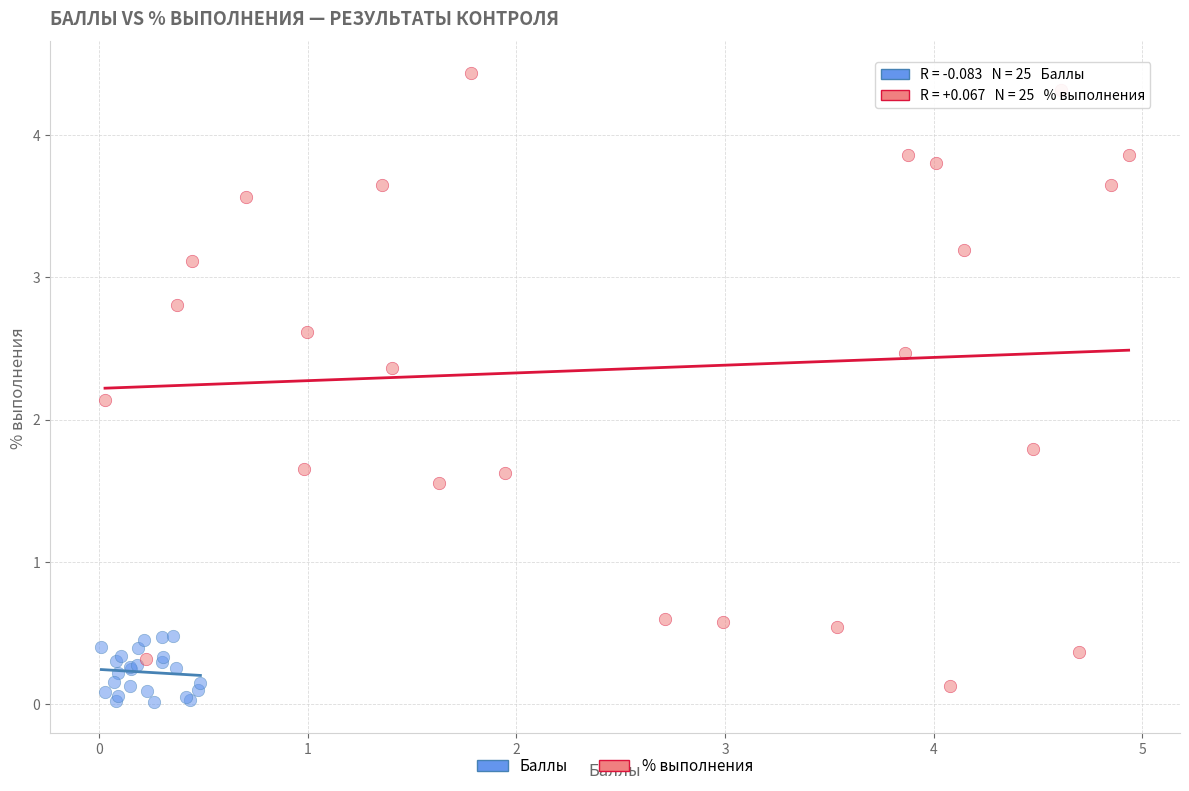

Which series has the widest spread of Y values?

% выполнения